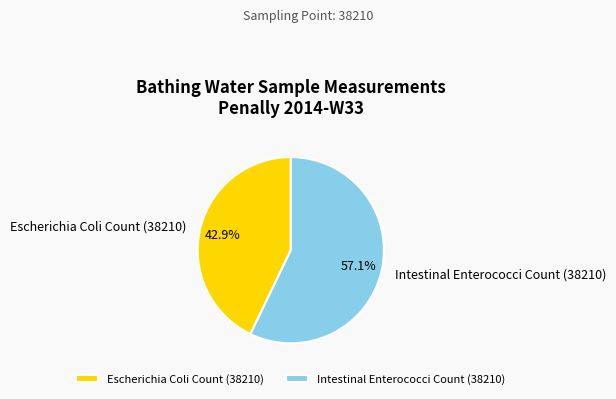

How many segments does this pie chart have?

2